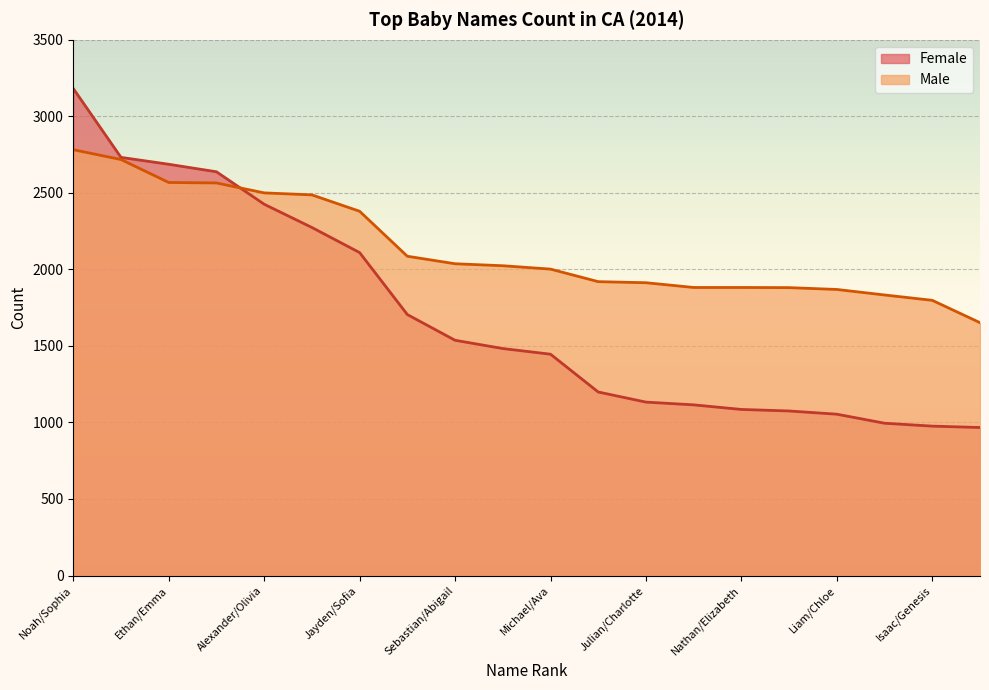

Rank the series by their average value, from highest to lowest.

Male, Female